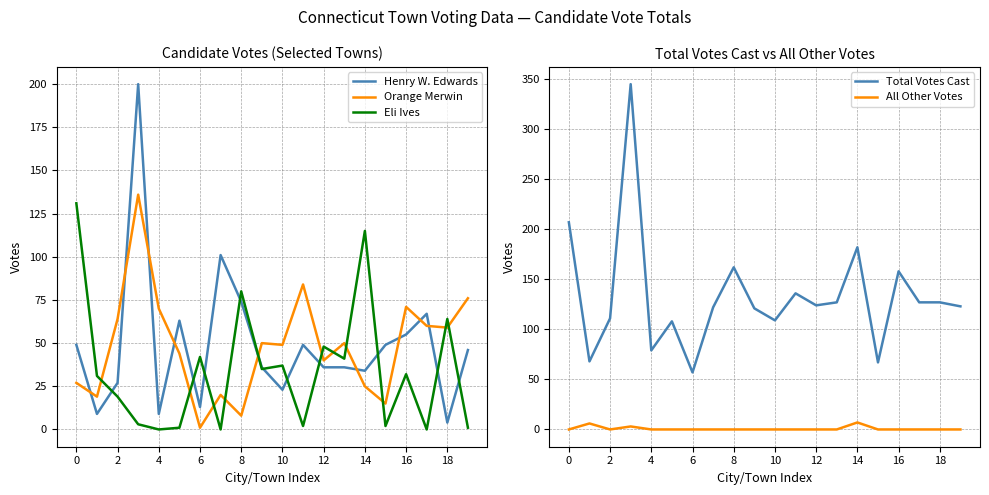

What is the average value of the Eli Ives series?

34